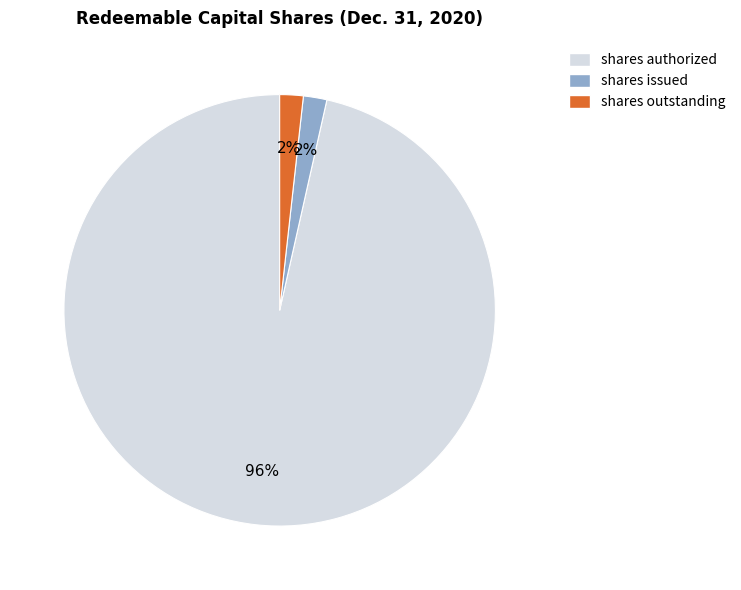

Does shares issued account for over 50% of the chart?

No